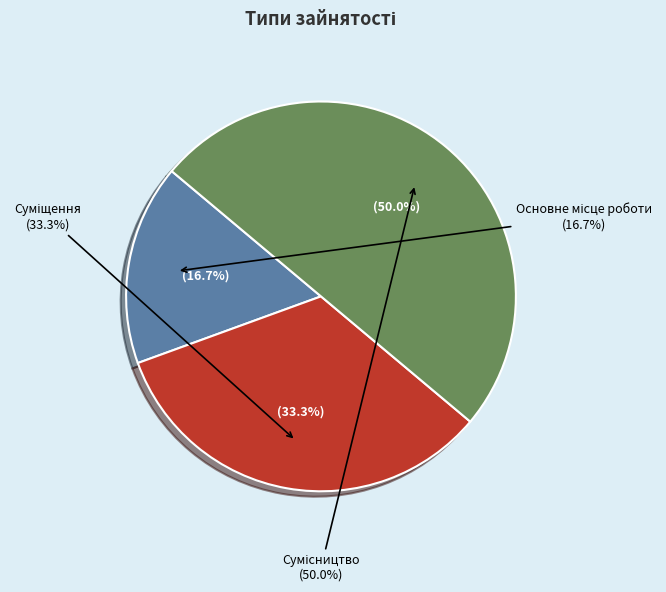

Does Основне місце роботи account for over 50% of the chart?

No